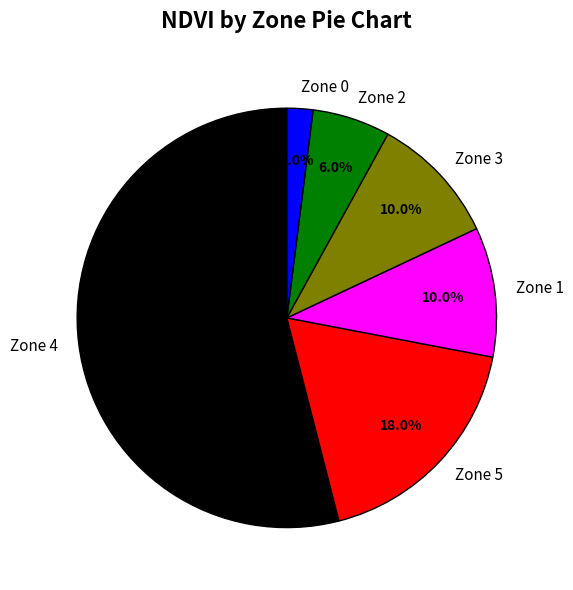

Approximately how many times larger is the value at Zone 3 compared to Zone 5?

0.6